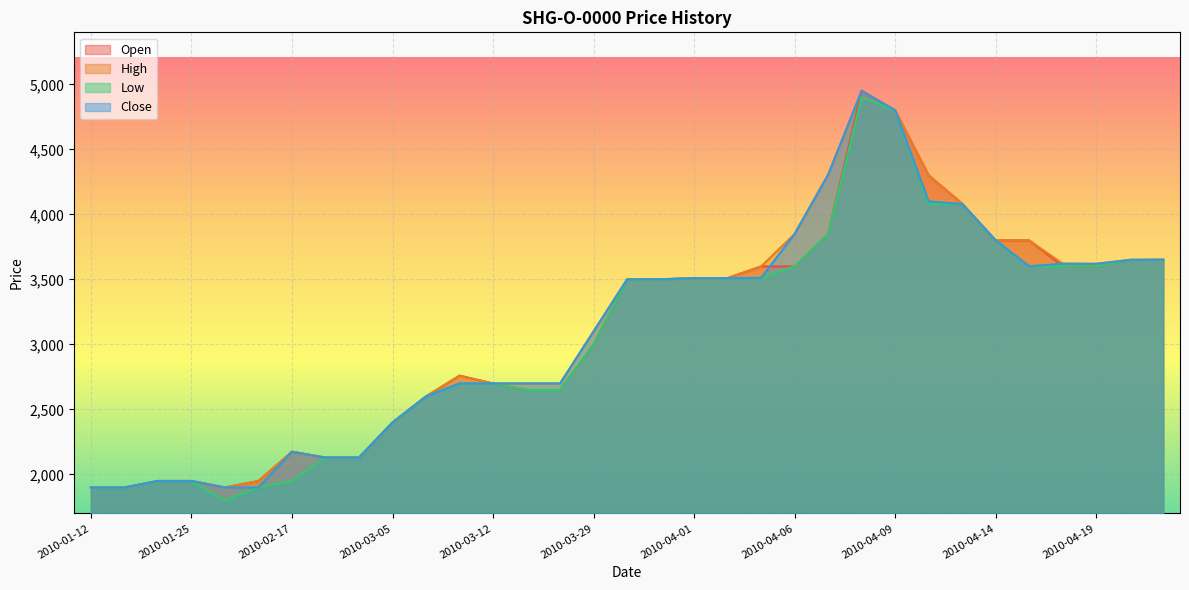

At how many categories does at least one series exceed 3271?

17